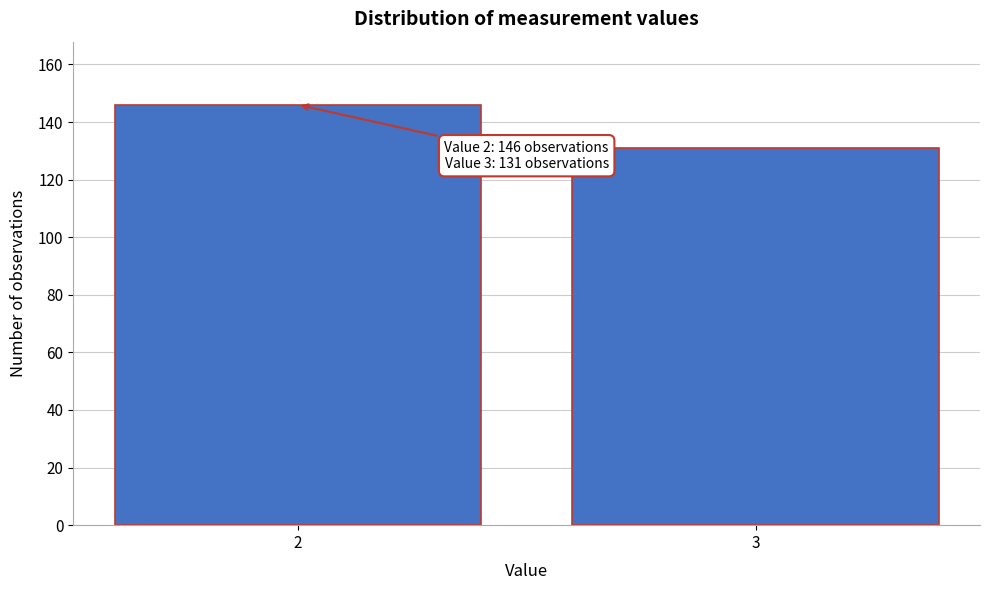

Reading right to left, list all the values displayed in this chart.

131	146